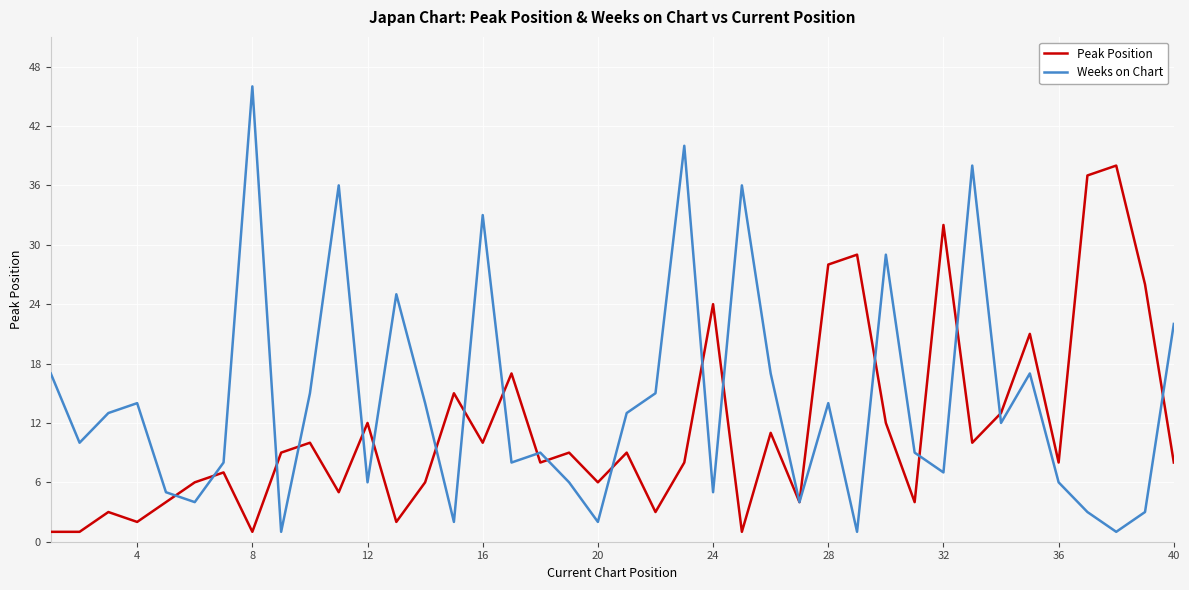

What is the maximum value for Weeks on Chart?

46